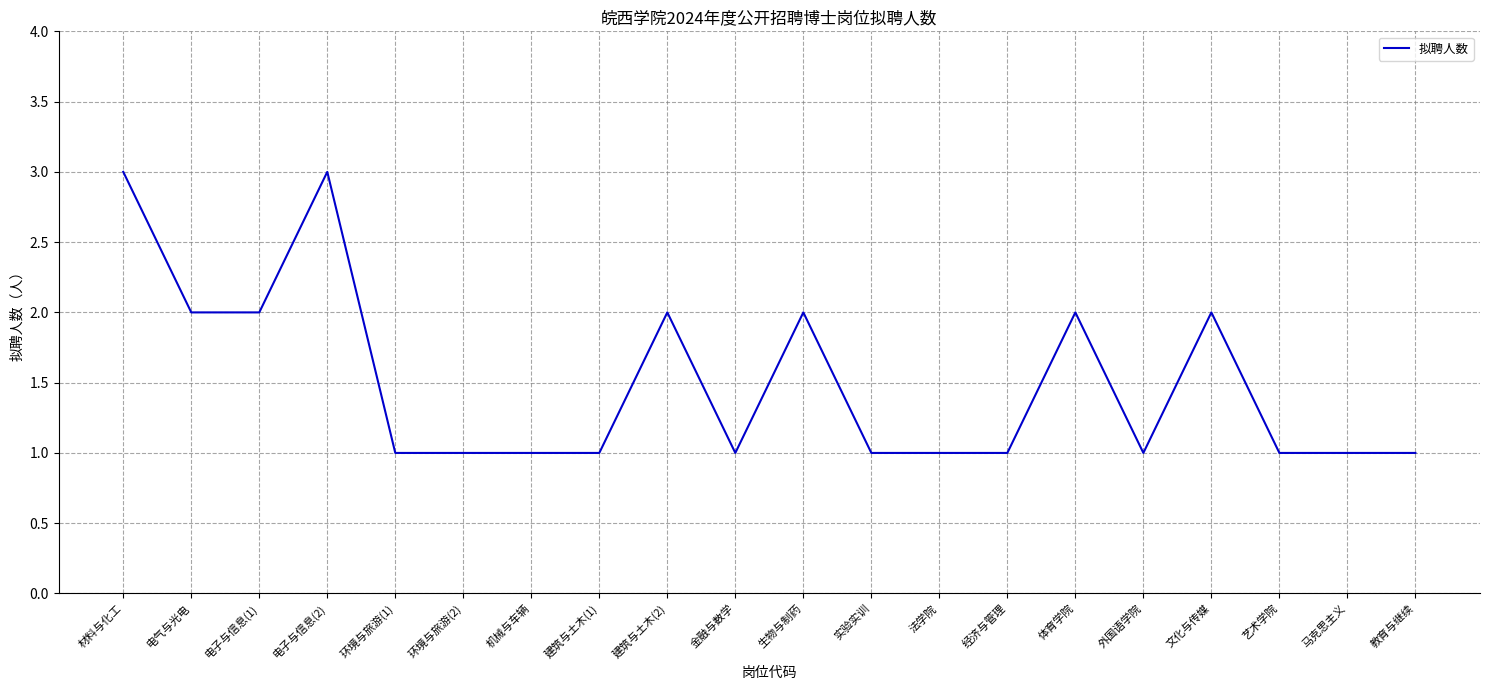

Is this an area chart (filled region under the line)?

No